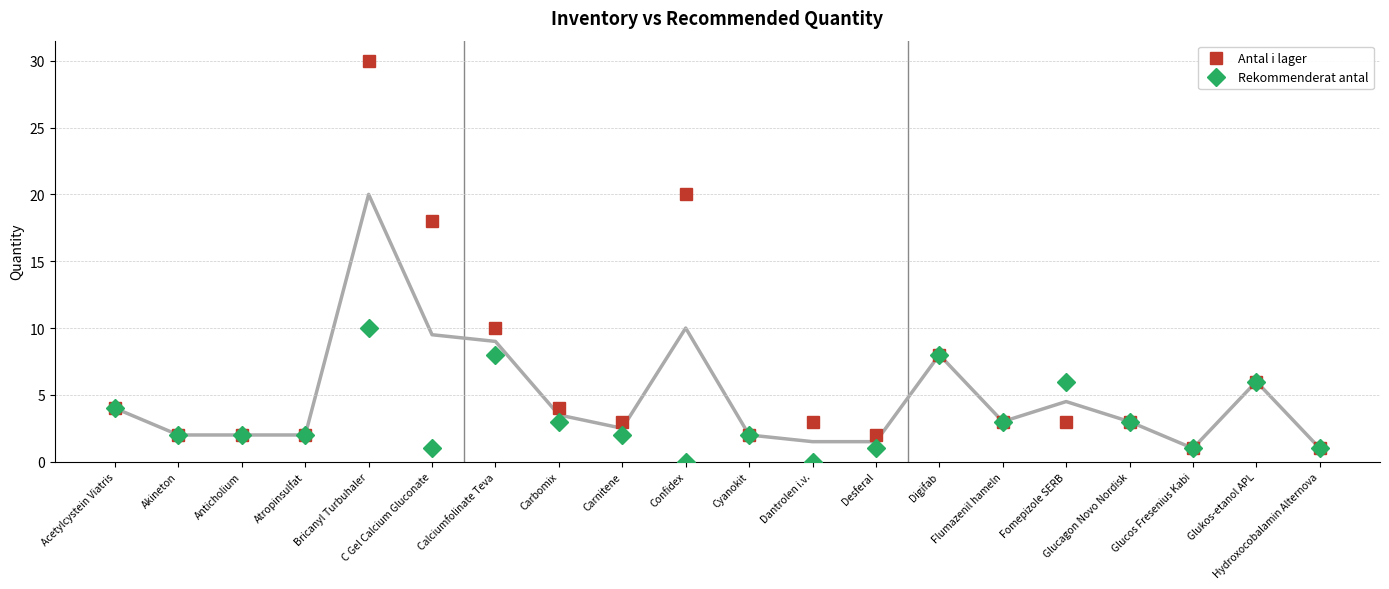

Which label corresponds to the smallest value in the chart?

Confidex